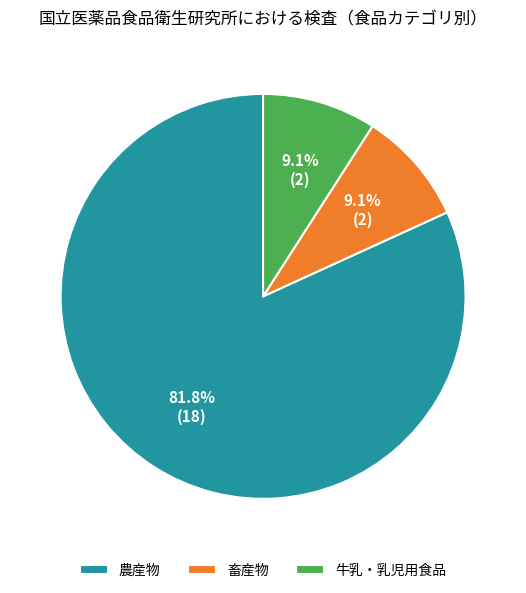

What percentage is NOT represented by 農産物?

18.2%